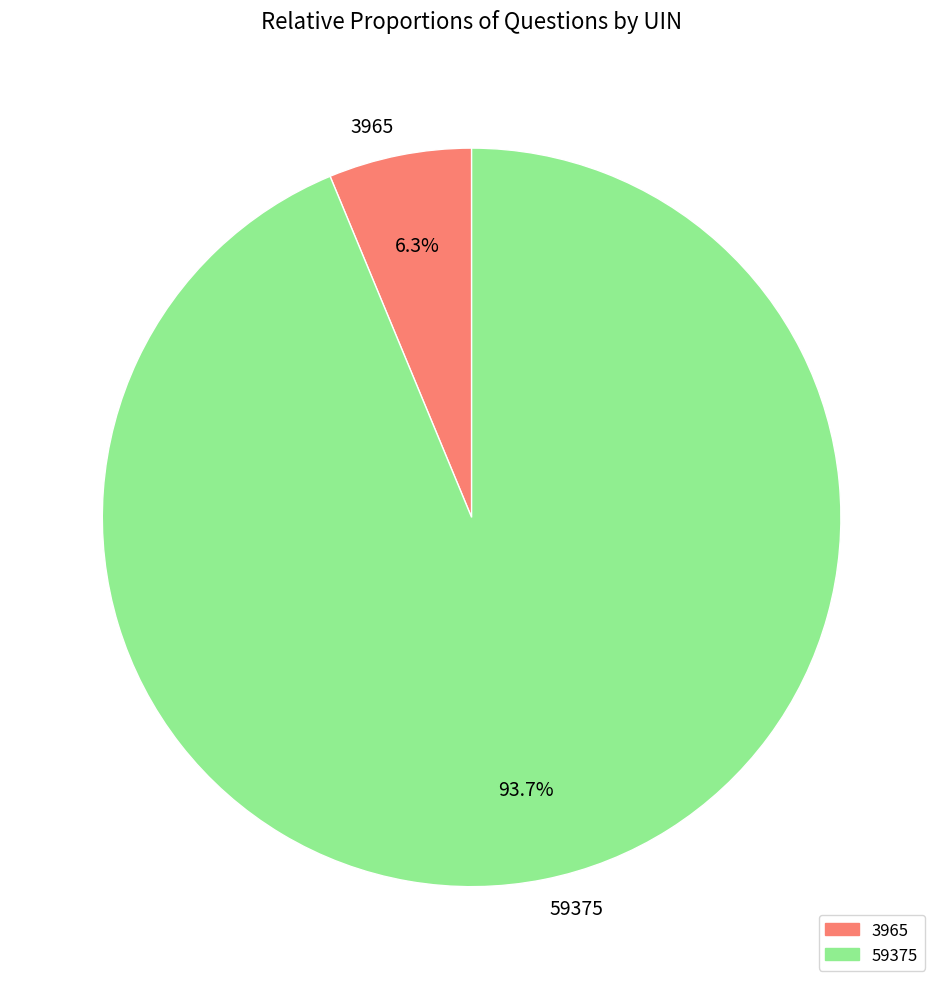

Which has a higher value, 3965 or 59375?

59375